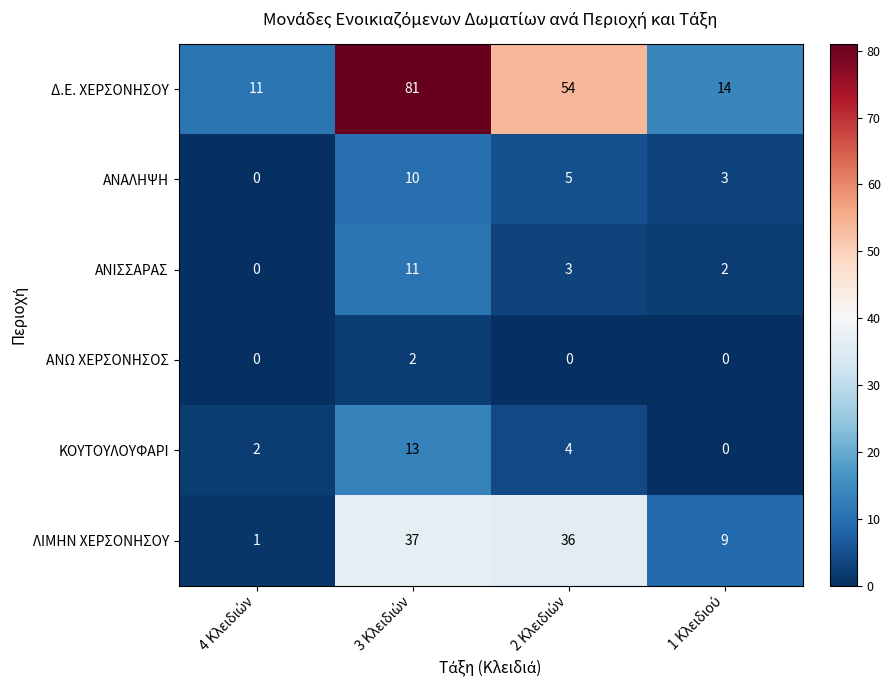

Reading right to left, extract all data points from this chart.

Δ.Ε. ΧΕΡΣΟΝΗΣΟΥ: 14	54	81	11
ΑΝΑΛΗΨΗ: 3	5	10	0
ΑΝΙΣΣΑΡΑΣ: 2	3	11	0
ΑΝΩ ΧΕΡΣΟΝΗΣΟΣ: 0	0	2	0
ΚΟΥΤΟΥΛΟΥΦΑΡΙ: 0	4	13	2
ΛΙΜΗΝ ΧΕΡΣΟΝΗΣΟΥ: 9	36	37	1